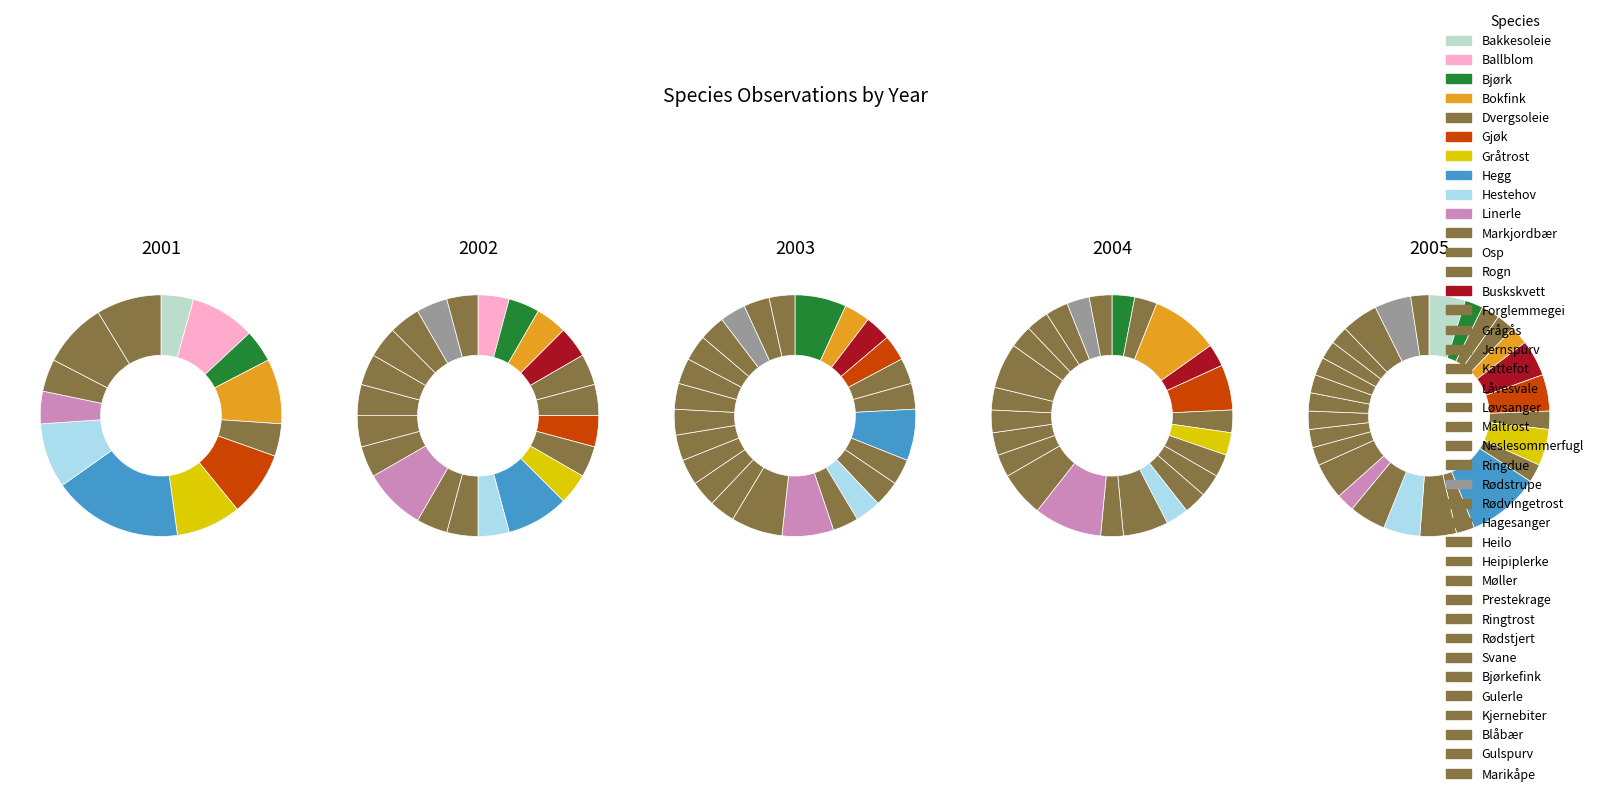

Which category has the biggest portion of the pie?

Hegg